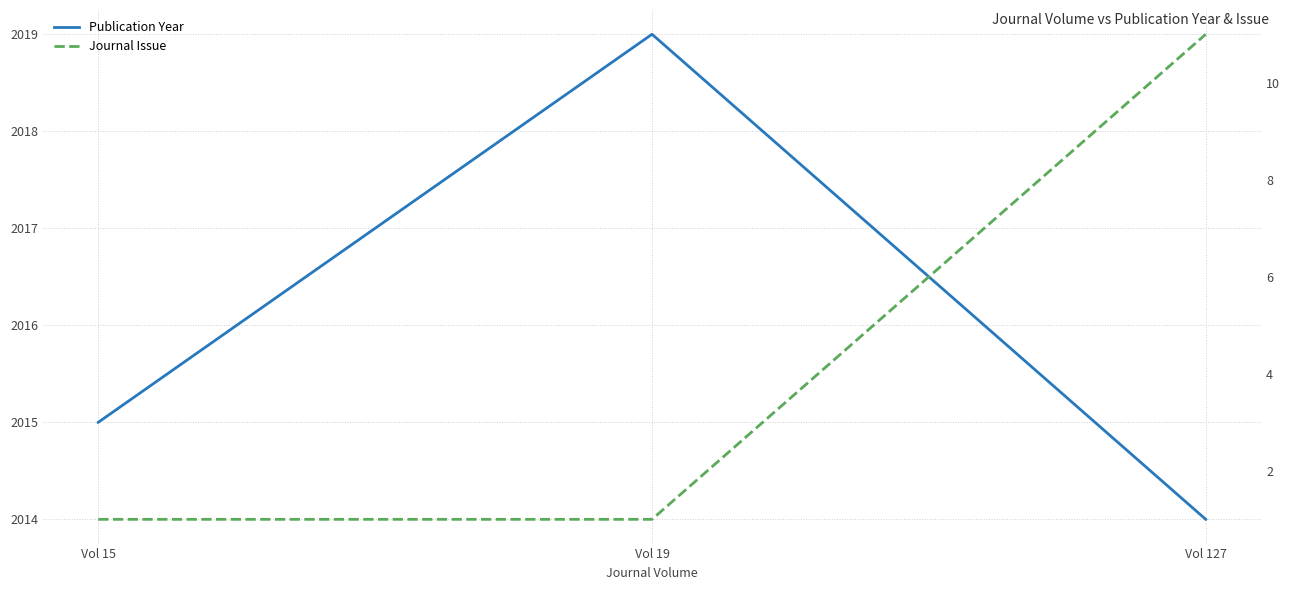

How many distinct data groups are displayed?

2